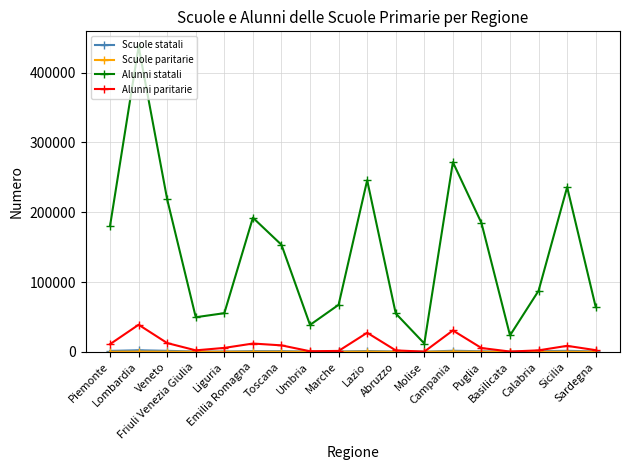

Count the number of categories in the chart.

18